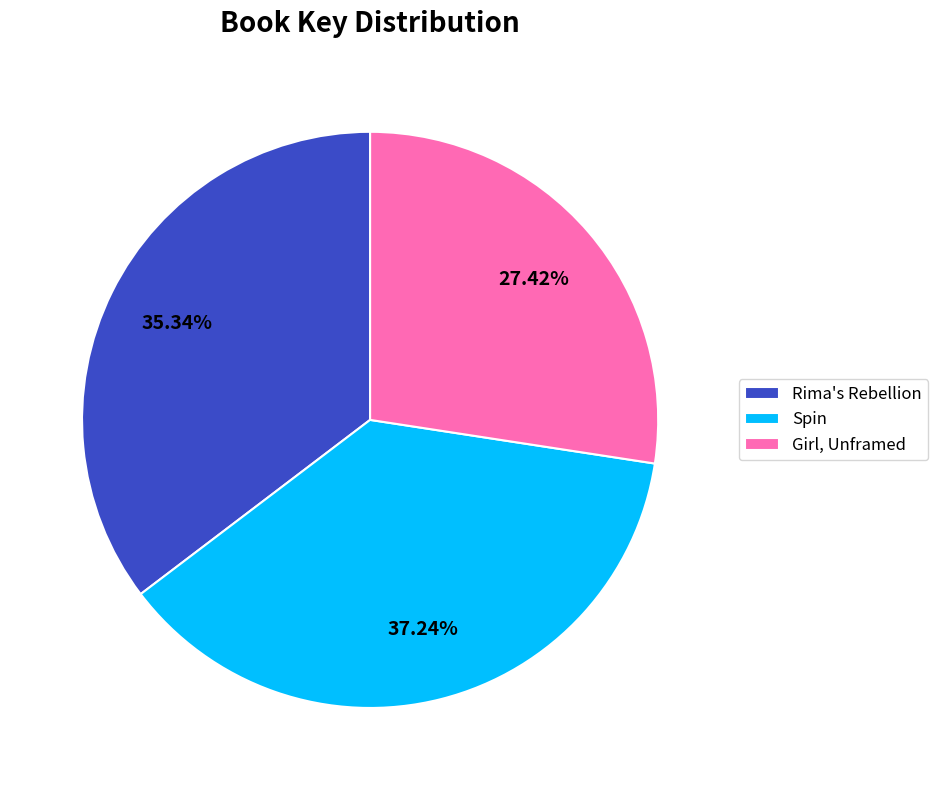

To the nearest percent, what is the average slice percentage?

33%